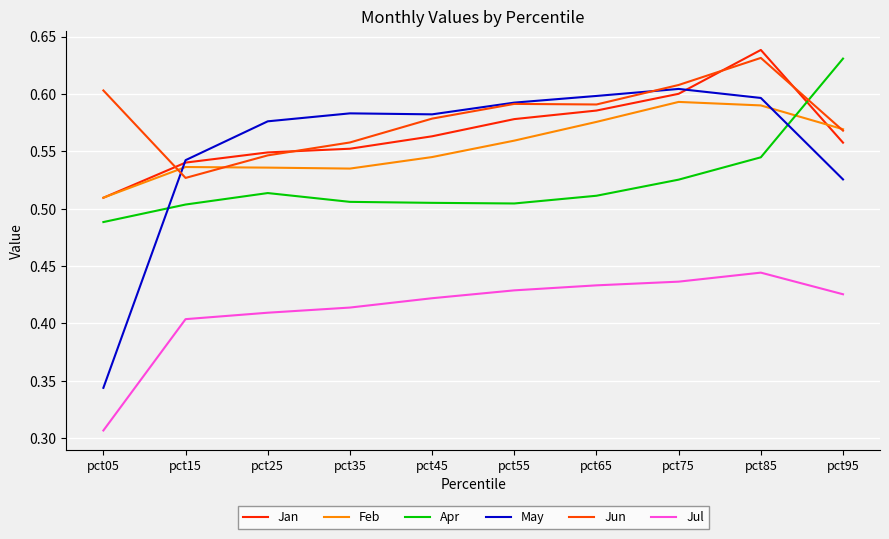

What is the total value across all series at pct05?

2.8